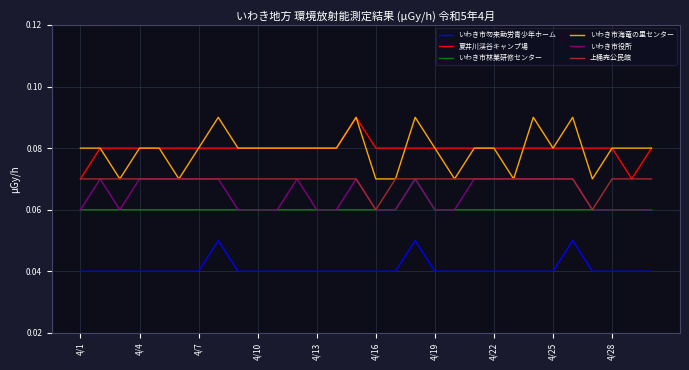

In いわき市勿来勤労青少年ホーム, how many points are higher than both neighbors (excluding endpoints)?

3